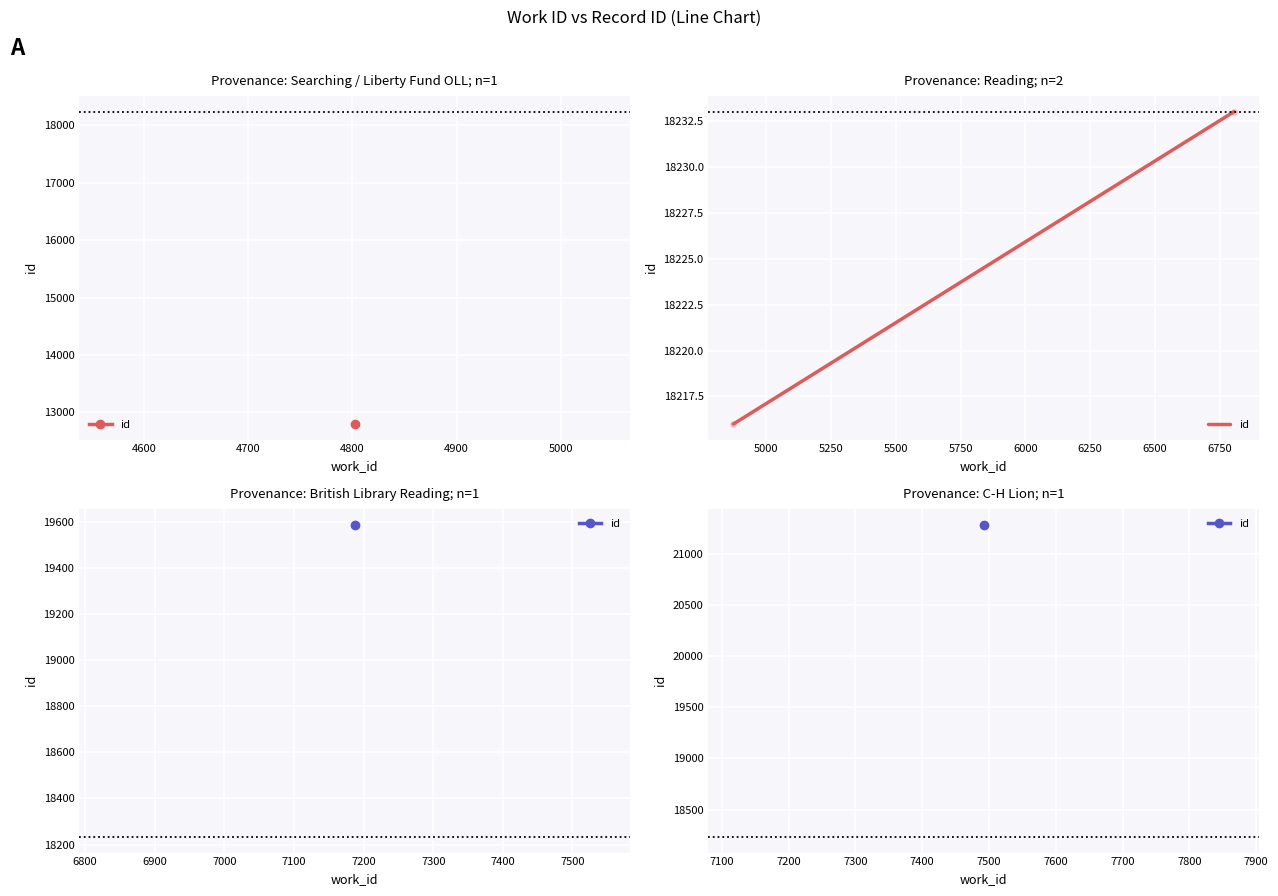

How many values are between 18216 and 18233?

2